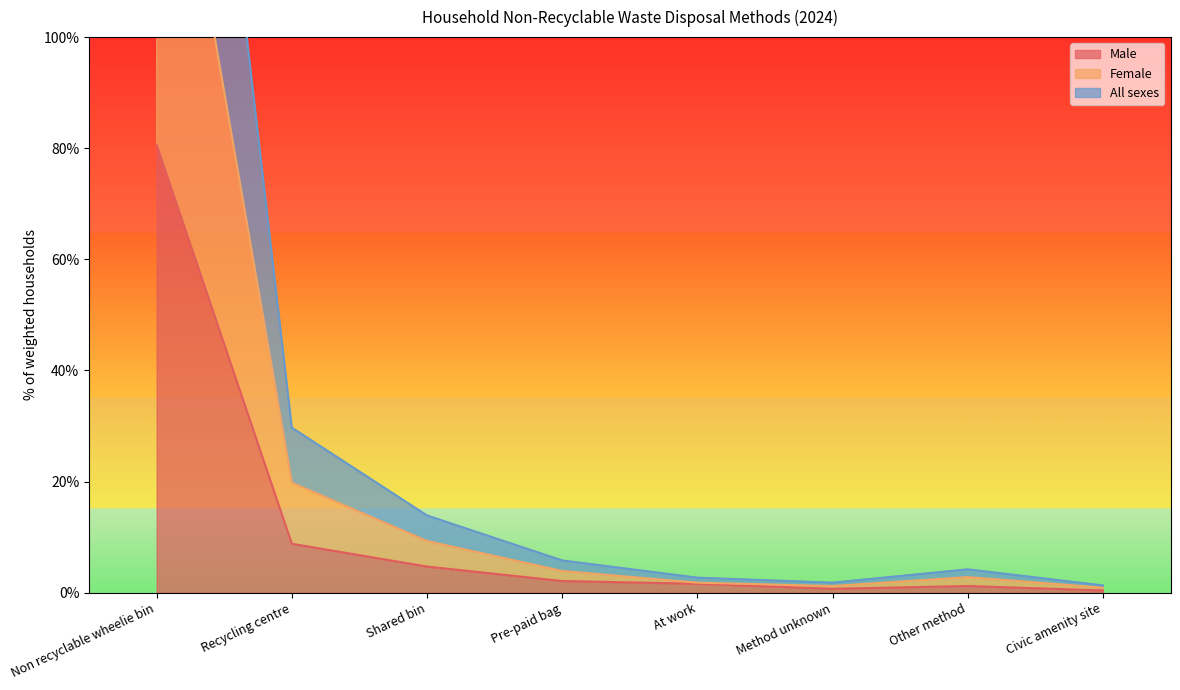

True or false: Male has a value of 3.1 at Shared bin.

False